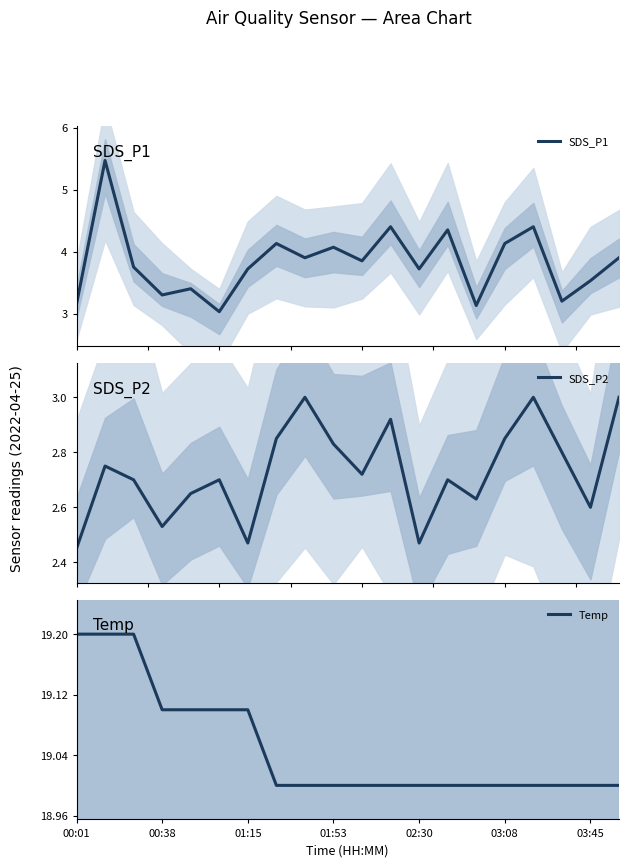

At how many categories does at least one series exceed 18?

20